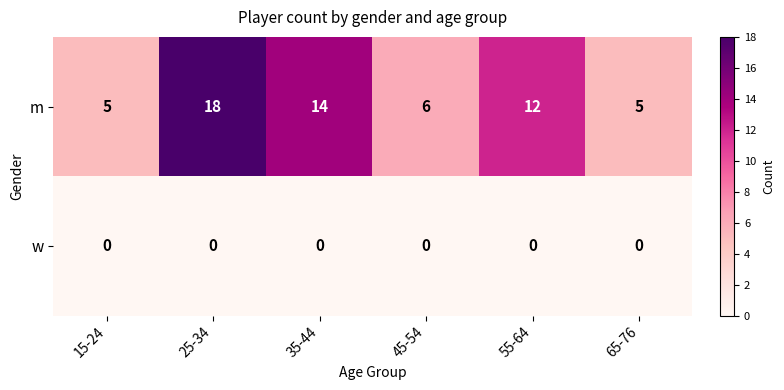

How many data points does each series have?

6